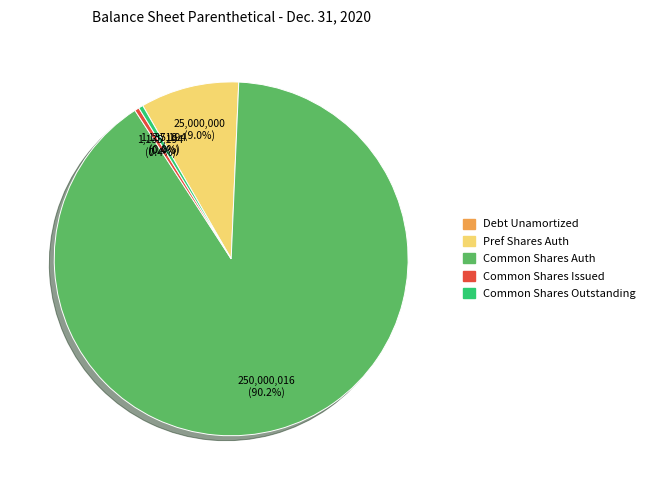

To the nearest percent, what is the average slice percentage?

20%